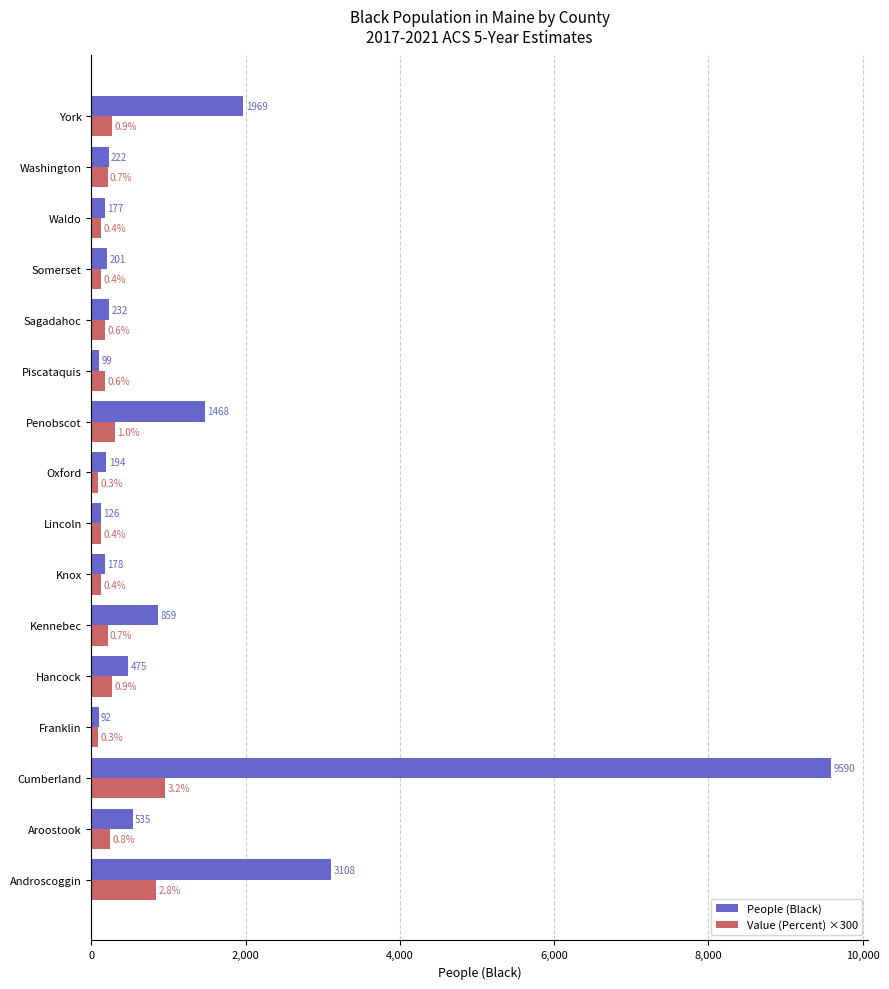

What is the smallest value displayed?

90